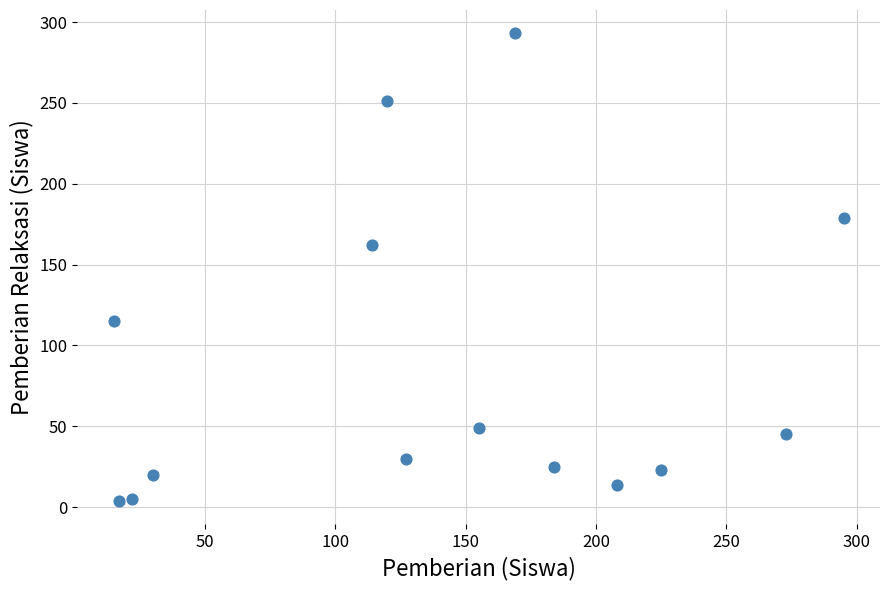

What Y value in the scatter plot is closest to 148?

162